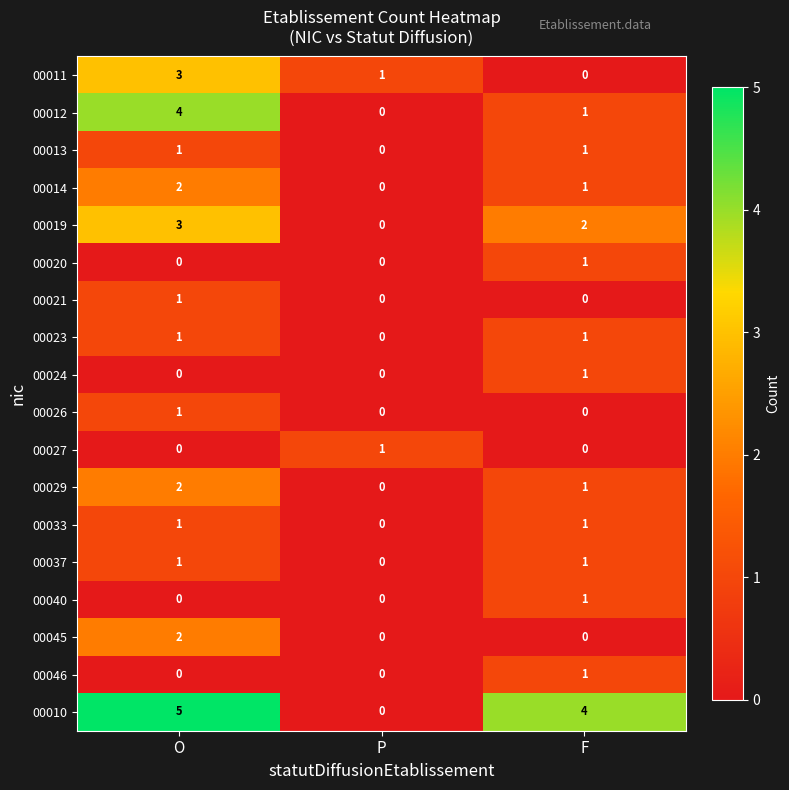

Where does the 00029 series first go above 1?

O